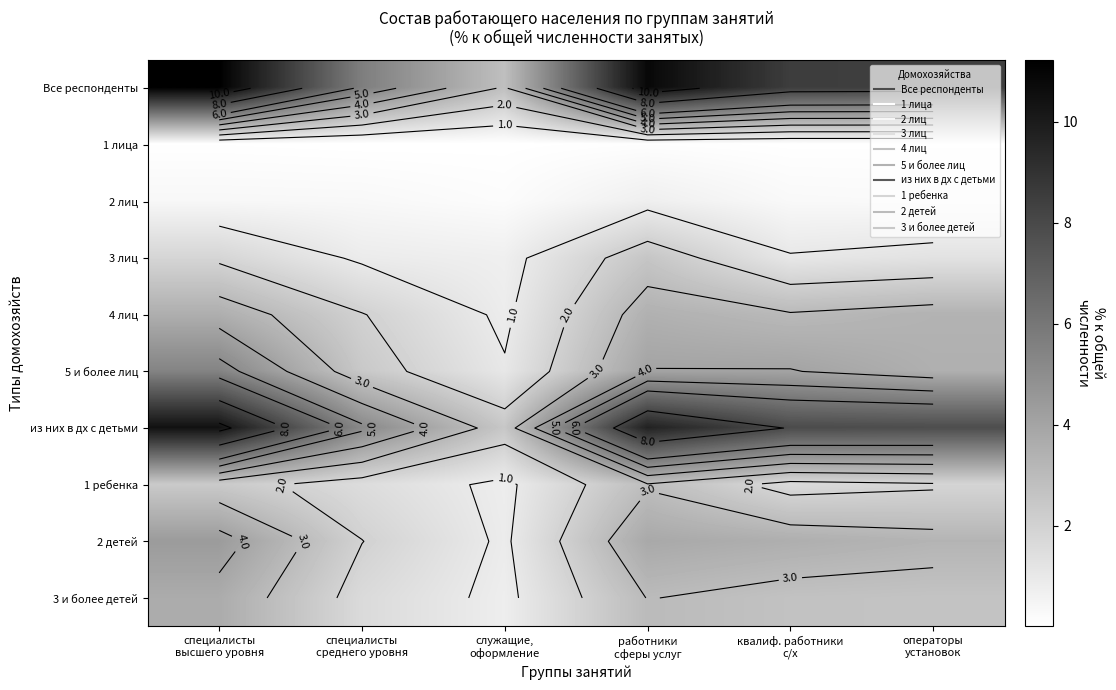

Which series has the largest total across all categories?

Все респонденты